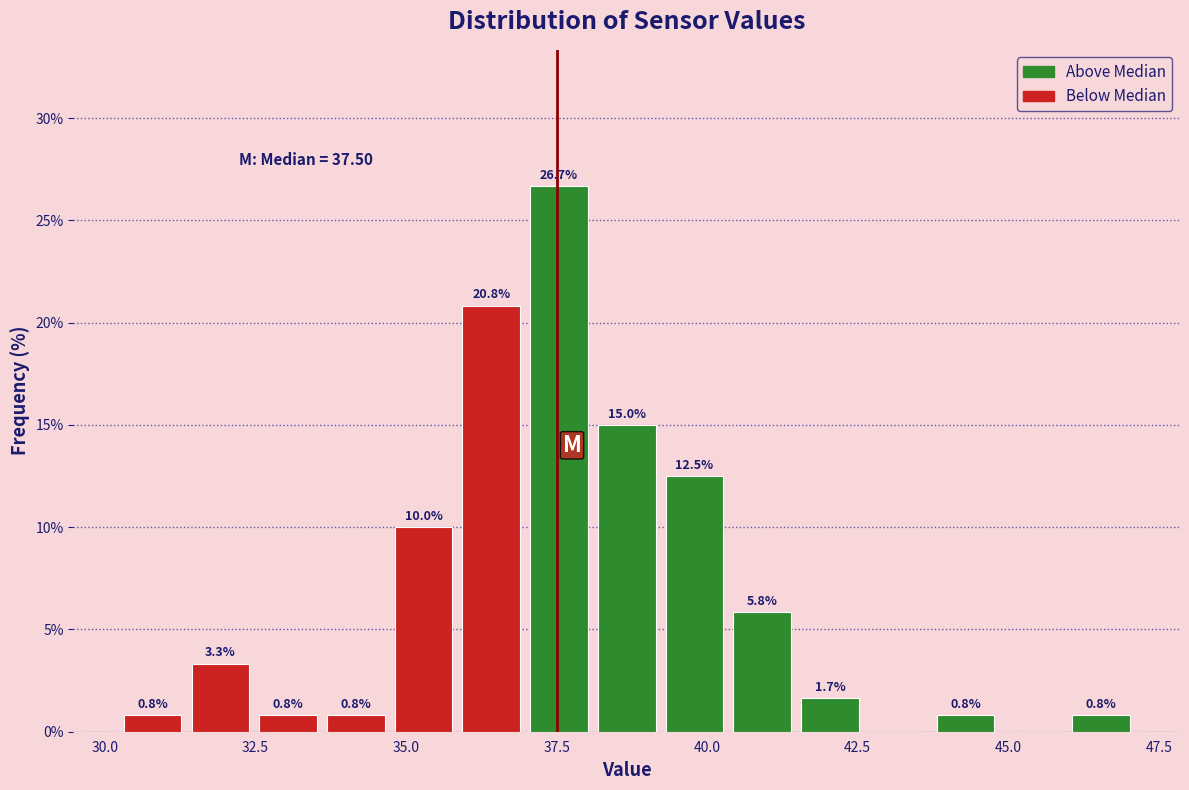

Read against the x-axis, roughly where is the centre of the tallest bar?

37.5